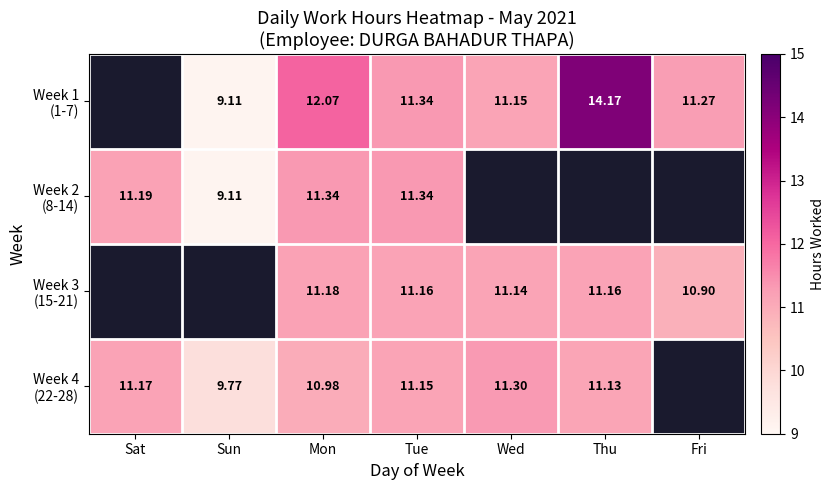

How many values in Week 3 (15-21) are above zero?

5